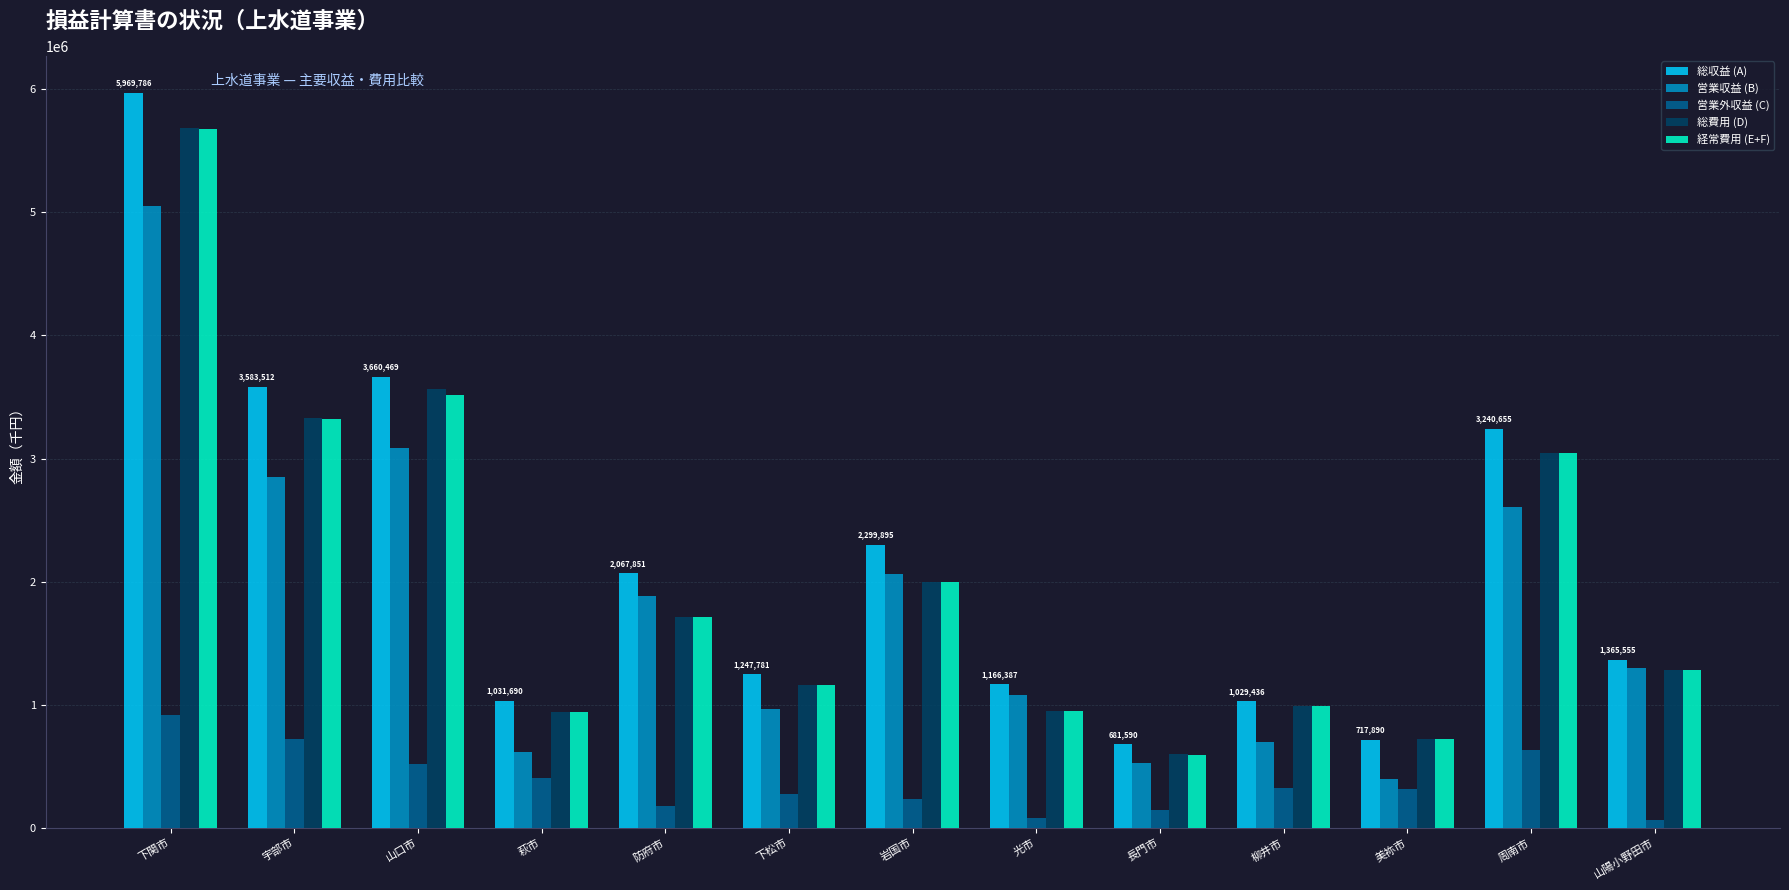

Count the number of categories in the chart.

13